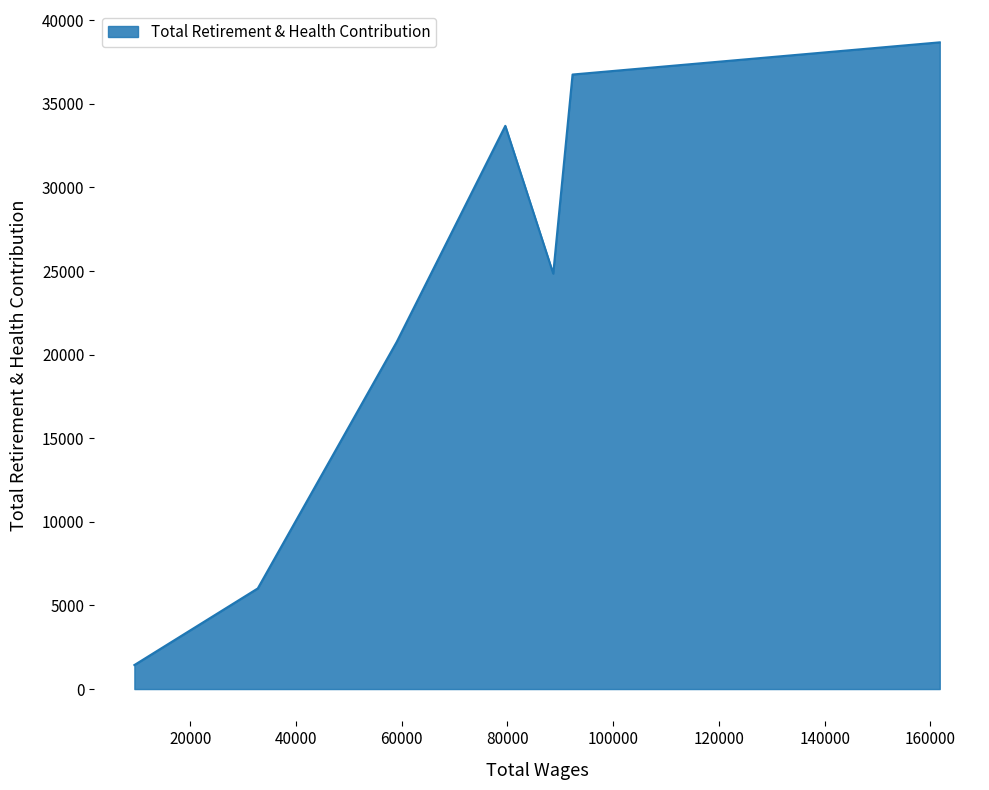

What is the minimum value shown in the chart?

1436